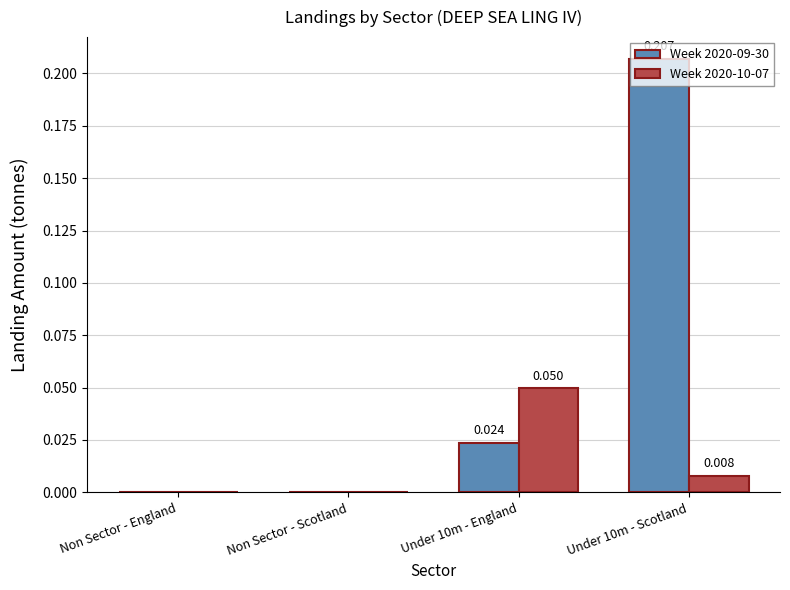

At which category is the sum across all series the highest?

Under 10m - Scotland